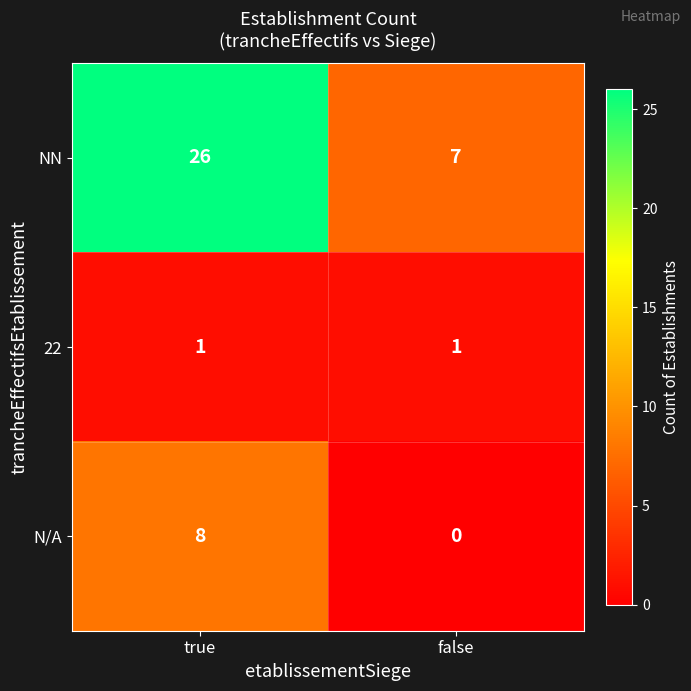

List the series in order of their peak value, lowest first.

22, N/A, NN